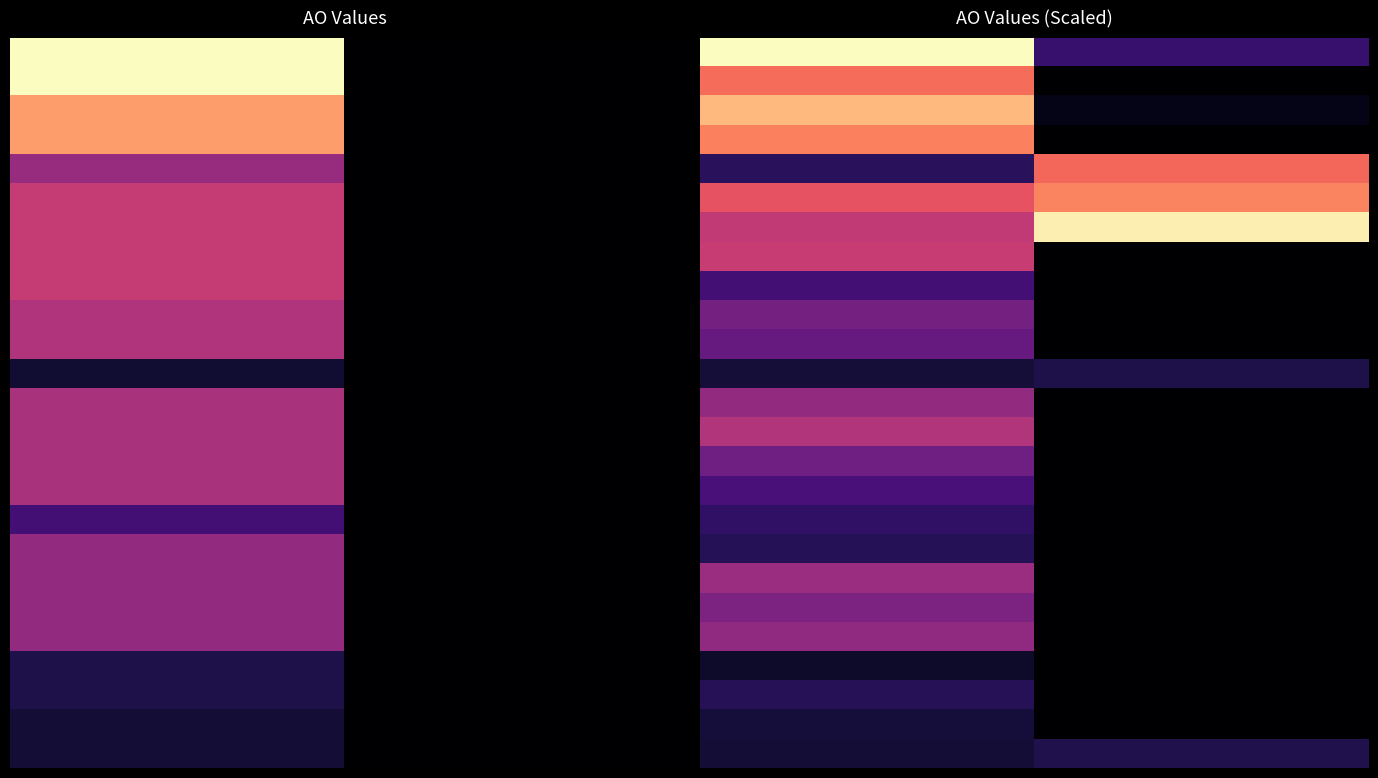

Count the number of data series in this chart.

25